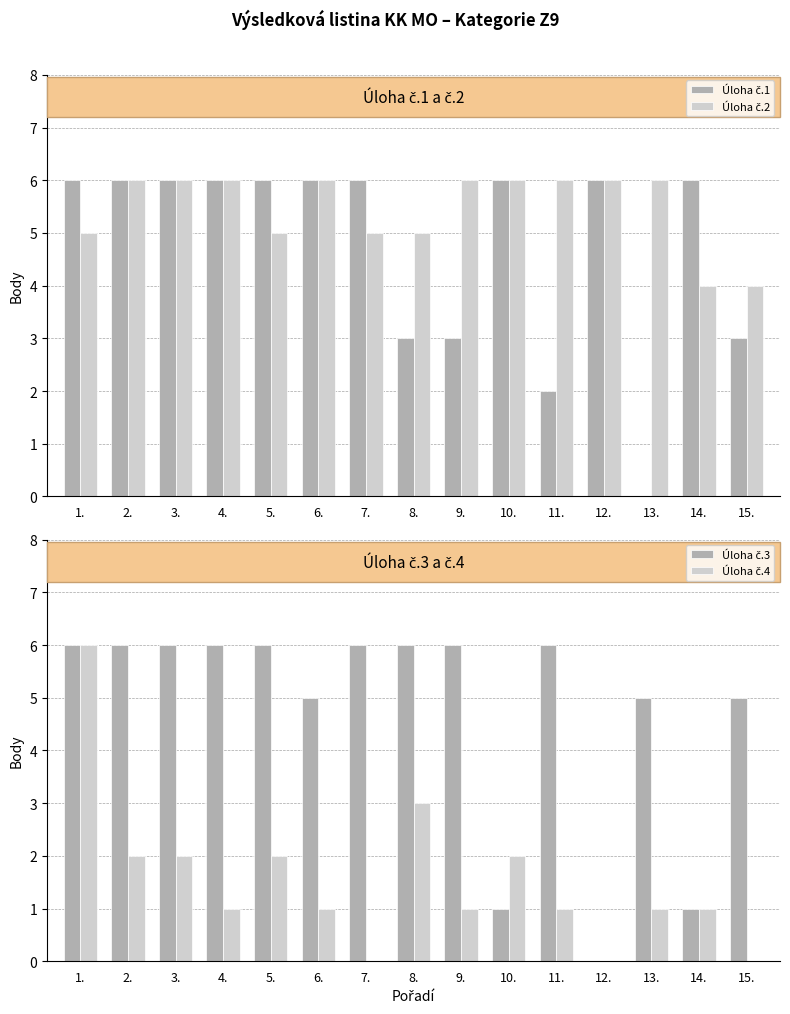

Which series has the widest spread of values?

Úloha č.1